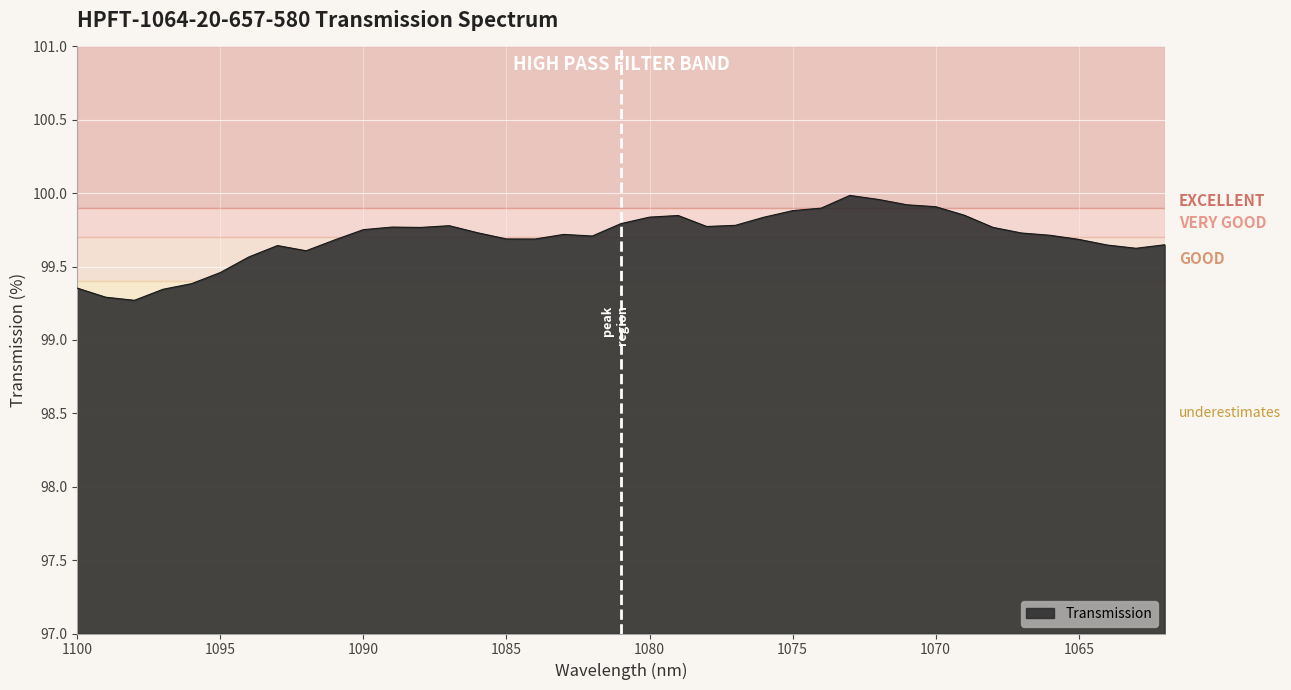

True or false: the data shows 142.3 at 1074.

False